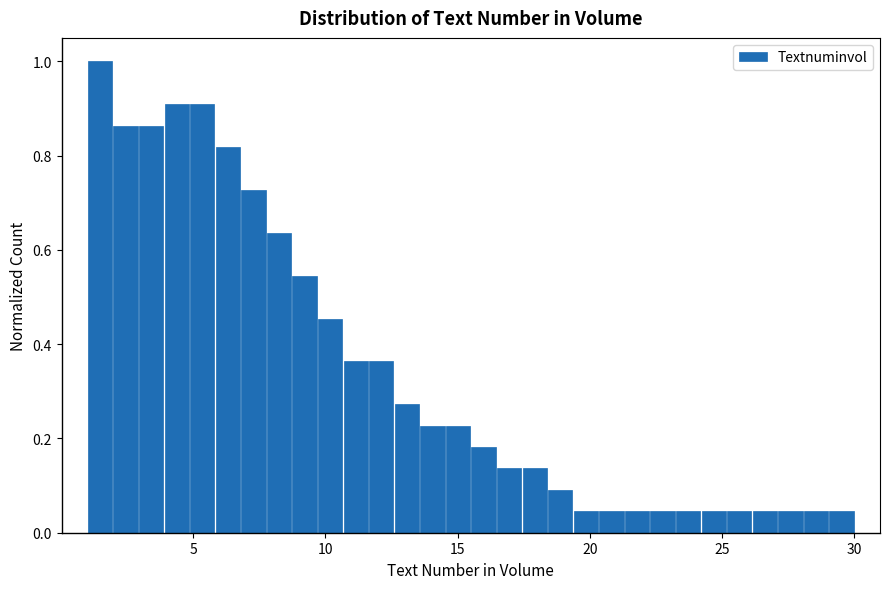

Read against the x-axis, roughly where is the centre of the tallest bar?

1.5